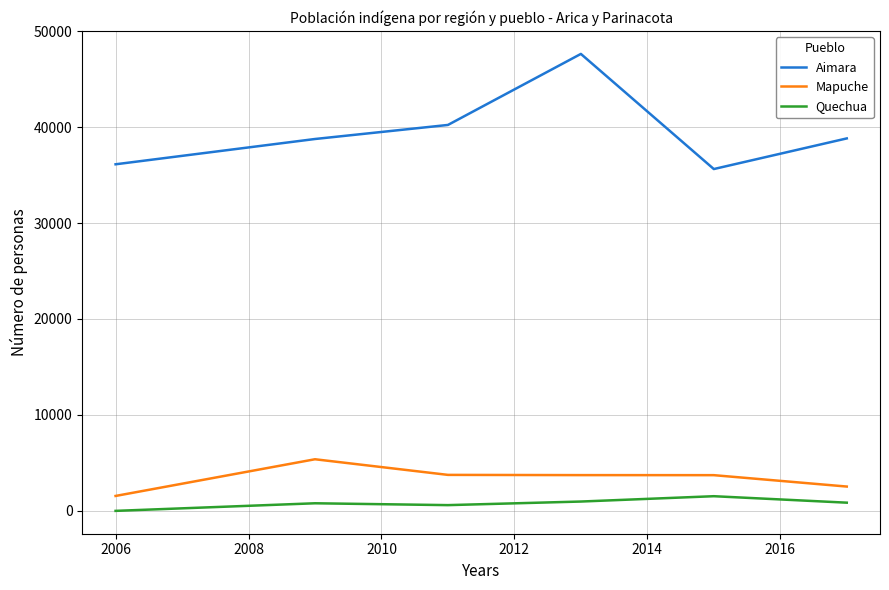

List the series in order of their peak value, highest first.

Aimara, Mapuche, Quechua